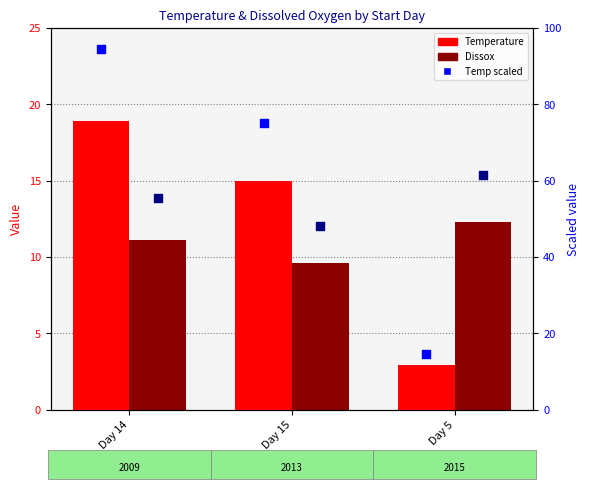

At which category is the sum across all series the highest?

Day 14